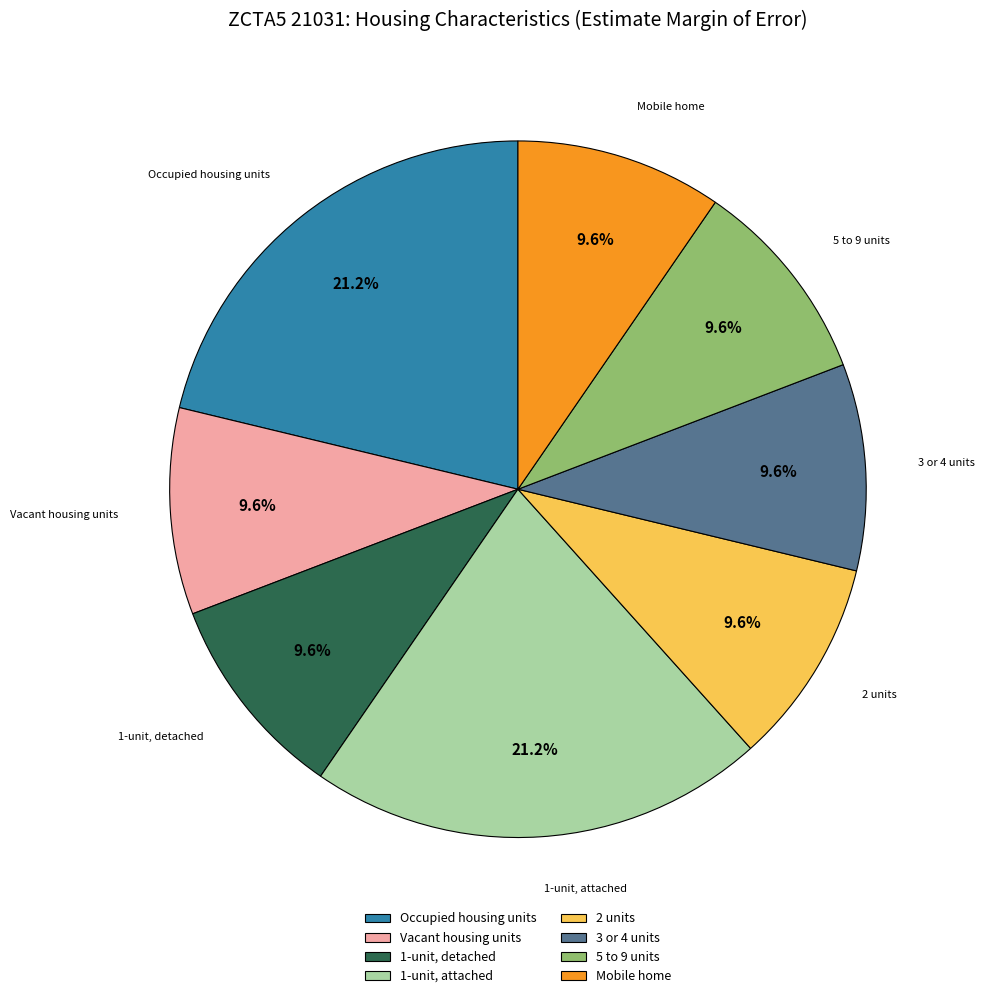

Is there any slice that represents more than half of the pie?

No